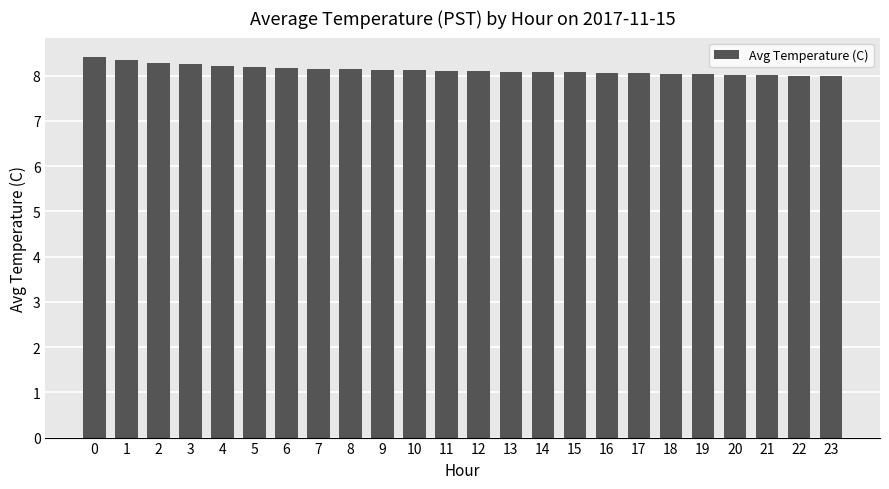

Between 2 and 15, which is larger?

2